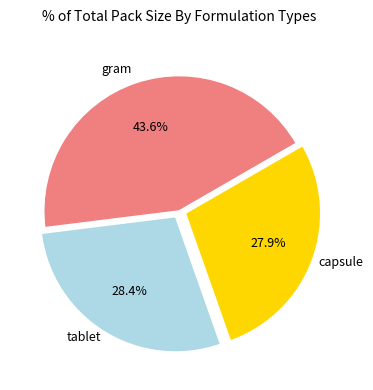

To the nearest percent, what is the average slice percentage?

33%